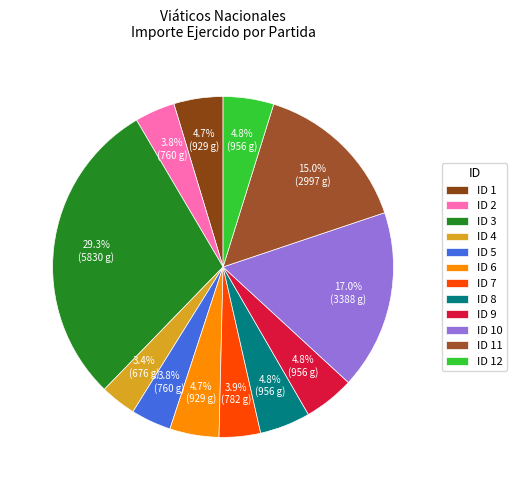

Is there a majority slice in this chart?

No